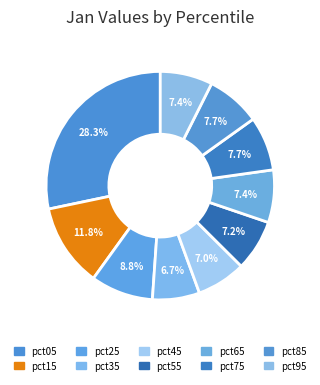

What percentage is the pct95 slice, to the nearest percent?

7%